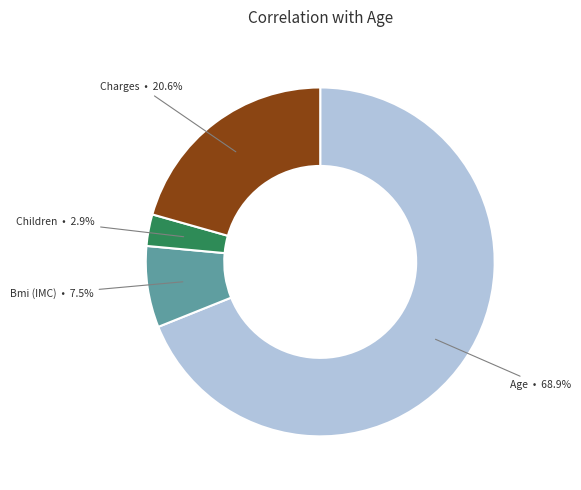

Is there any slice that represents more than half of the pie?

Yes